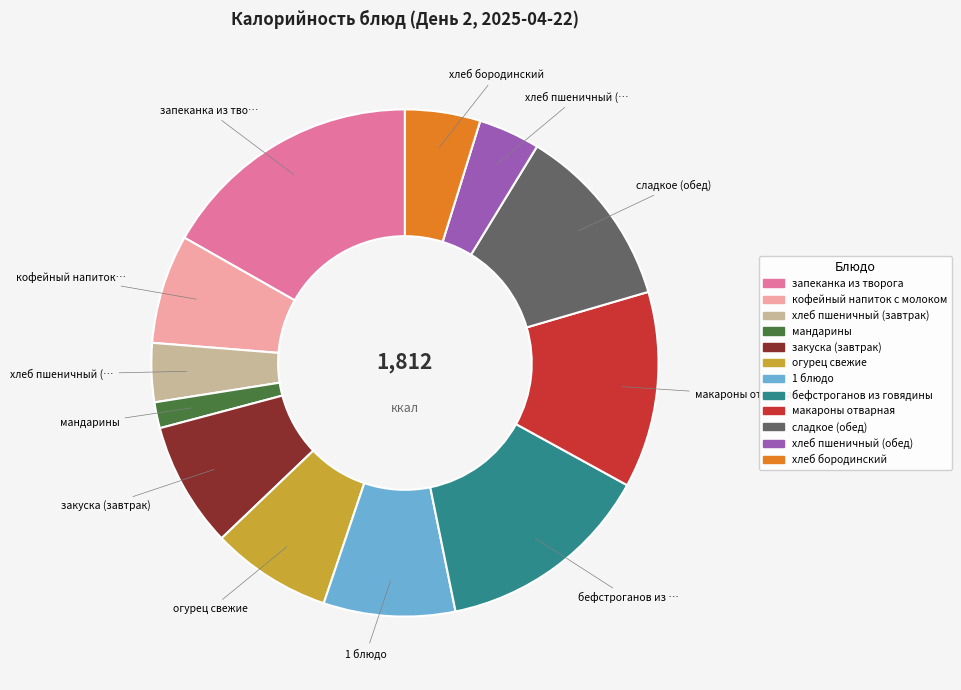

Approximately how many times larger is the value at бефстроганов из говядины compared to закуска (завтрак)?

1.7